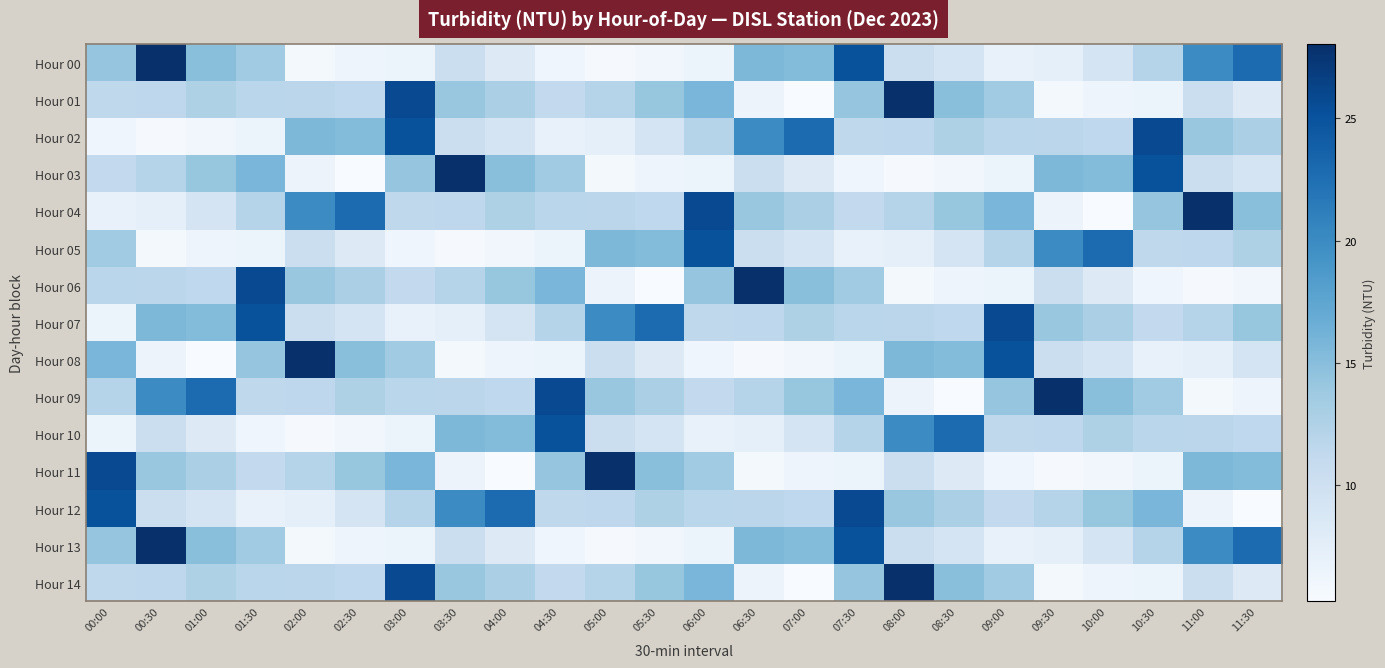

Reading right to left, list all the values displayed in this chart.

Hour 00: 11:30=22.8	11:00=20.0	10:30=12.2	10:00=9.3	09:30=7.3	09:00=6.9	08:30=9.2	08:00=10.4	07:30=25.0	07:00=15.2	06:30=15.6	06:00=6.7	05:30=6.0	05:00=5.5	04:30=6.2	04:00=8.2	03:30=10.2	03:00=6.6	02:30=6.4	02:00=5.8	01:30=13.6	01:00=14.9	00:30=28.0	00:00=14.3
Hour 01: 11:30=8.2	11:00=10.2	10:30=6.6	10:00=6.4	09:30=5.8	09:00=13.6	08:30=14.9	08:00=28.0	07:30=14.3	07:00=5.3	06:30=6.5	06:00=15.8	05:30=14.2	05:00=12.2	04:30=11.2	04:00=12.9	03:30=14.1	03:00=25.7	02:30=11.4	02:00=11.7	01:30=11.8	01:00=12.6	00:30=11.5	00:00=11.5
Hour 02: 11:30=12.9	11:00=14.1	10:30=25.7	10:00=11.4	09:30=11.7	09:00=11.8	08:30=12.6	08:00=11.5	07:30=11.5	07:00=22.8	06:30=20.0	06:00=12.2	05:30=9.3	05:00=7.3	04:30=6.9	04:00=9.2	03:30=10.4	03:00=25.0	02:30=15.2	02:00=15.6	01:30=6.7	01:00=6.0	00:30=5.5	00:00=6.2
Hour 03: 11:30=9.2	11:00=10.4	10:30=25.0	10:00=15.2	09:30=15.6	09:00=6.7	08:30=6.0	08:00=5.5	07:30=6.2	07:00=8.2	06:30=10.2	06:00=6.6	05:30=6.4	05:00=5.8	04:30=13.6	04:00=14.9	03:30=28.0	03:00=14.3	02:30=5.3	02:00=6.5	01:30=15.8	01:00=14.2	00:30=12.2	00:00=11.2
Hour 04: 11:30=14.9	11:00=28.0	10:30=14.3	10:00=5.3	09:30=6.5	09:00=15.8	08:30=14.2	08:00=12.2	07:30=11.2	07:00=12.9	06:30=14.1	06:00=25.7	05:30=11.4	05:00=11.7	04:30=11.8	04:00=12.6	03:30=11.5	03:00=11.5	02:30=22.8	02:00=20.0	01:30=12.2	01:00=9.3	00:30=7.3	00:00=6.9
Hour 05: 11:30=12.6	11:00=11.5	10:30=11.5	10:00=22.8	09:30=20.0	09:00=12.2	08:30=9.3	08:00=7.3	07:30=6.9	07:00=9.2	06:30=10.4	06:00=25.0	05:30=15.2	05:00=15.6	04:30=6.7	04:00=6.0	03:30=5.5	03:00=6.2	02:30=8.2	02:00=10.2	01:30=6.6	01:00=6.4	00:30=5.8	00:00=13.6
Hour 06: 11:30=6.0	11:00=5.5	10:30=6.2	10:00=8.2	09:30=10.2	09:00=6.6	08:30=6.4	08:00=5.8	07:30=13.6	07:00=14.9	06:30=28.0	06:00=14.3	05:30=5.3	05:00=6.5	04:30=15.8	04:00=14.2	03:30=12.2	03:00=11.2	02:30=12.9	02:00=14.1	01:30=25.7	01:00=11.4	00:30=11.7	00:00=11.8
Hour 07: 11:30=14.2	11:00=12.2	10:30=11.2	10:00=12.9	09:30=14.1	09:00=25.7	08:30=11.4	08:00=11.7	07:30=11.8	07:00=12.6	06:30=11.5	06:00=11.5	05:30=22.8	05:00=20.0	04:30=12.2	04:00=9.3	03:30=7.3	03:00=6.9	02:30=9.2	02:00=10.4	01:30=25.0	01:00=15.2	00:30=15.6	00:00=6.7
Hour 08: 11:30=9.3	11:00=7.3	10:30=6.9	10:00=9.2	09:30=10.4	09:00=25.0	08:30=15.2	08:00=15.6	07:30=6.7	07:00=6.0	06:30=5.5	06:00=6.2	05:30=8.2	05:00=10.2	04:30=6.6	04:00=6.4	03:30=5.8	03:00=13.6	02:30=14.9	02:00=28.0	01:30=14.3	01:00=5.3	00:30=6.5	00:00=15.8
Hour 09: 11:30=6.4	11:00=5.8	10:30=13.6	10:00=14.9	09:30=28.0	09:00=14.3	08:30=5.3	08:00=6.5	07:30=15.8	07:00=14.2	06:30=12.2	06:00=11.2	05:30=12.9	05:00=14.1	04:30=25.7	04:00=11.4	03:30=11.7	03:00=11.8	02:30=12.6	02:00=11.5	01:30=11.5	01:00=22.8	00:30=20.0	00:00=12.2
Hour 10: 11:30=11.4	11:00=11.7	10:30=11.8	10:00=12.6	09:30=11.5	09:00=11.5	08:30=22.8	08:00=20.0	07:30=12.2	07:00=9.3	06:30=7.3	06:00=6.9	05:30=9.2	05:00=10.4	04:30=25.0	04:00=15.2	03:30=15.6	03:00=6.7	02:30=6.0	02:00=5.5	01:30=6.2	01:00=8.2	00:30=10.2	00:00=6.6
Hour 11: 11:30=15.2	11:00=15.6	10:30=6.7	10:00=6.0	09:30=5.5	09:00=6.2	08:30=8.2	08:00=10.2	07:30=6.6	07:00=6.4	06:30=5.8	06:00=13.6	05:30=14.9	05:00=28.0	04:30=14.3	04:00=5.3	03:30=6.5	03:00=15.8	02:30=14.2	02:00=12.2	01:30=11.2	01:00=12.9	00:30=14.1	00:00=25.7
Hour 12: 11:30=5.3	11:00=6.5	10:30=15.8	10:00=14.2	09:30=12.2	09:00=11.2	08:30=12.9	08:00=14.1	07:30=25.7	07:00=11.4	06:30=11.7	06:00=11.8	05:30=12.6	05:00=11.5	04:30=11.5	04:00=22.8	03:30=20.0	03:00=12.2	02:30=9.3	02:00=7.3	01:30=6.9	01:00=9.2	00:30=10.4	00:00=25.0
Hour 13: 11:30=22.8	11:00=20.0	10:30=12.2	10:00=9.3	09:30=7.3	09:00=6.9	08:30=9.2	08:00=10.4	07:30=25.0	07:00=15.2	06:30=15.6	06:00=6.7	05:30=6.0	05:00=5.5	04:30=6.2	04:00=8.2	03:30=10.2	03:00=6.6	02:30=6.4	02:00=5.8	01:30=13.6	01:00=14.9	00:30=28.0	00:00=14.3
Hour 14: 11:30=8.2	11:00=10.2	10:30=6.6	10:00=6.4	09:30=5.8	09:00=13.6	08:30=14.9	08:00=28.0	07:30=14.3	07:00=5.3	06:30=6.5	06:00=15.8	05:30=14.2	05:00=12.2	04:30=11.2	04:00=12.9	03:30=14.1	03:00=25.7	02:30=11.4	02:00=11.7	01:30=11.8	01:00=12.6	00:30=11.5	00:00=11.5